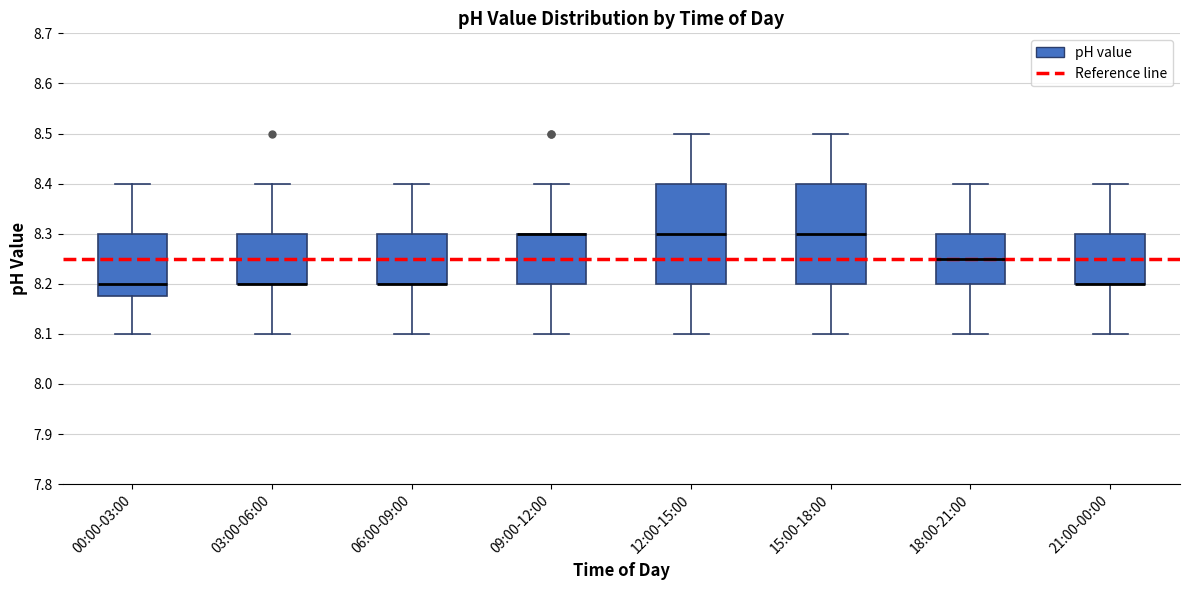

Where is the upper edge of the box for 15:00-18:00 on the y-axis? The values are not printed on the chart, so give them approximately, as read against the axis.

8.40